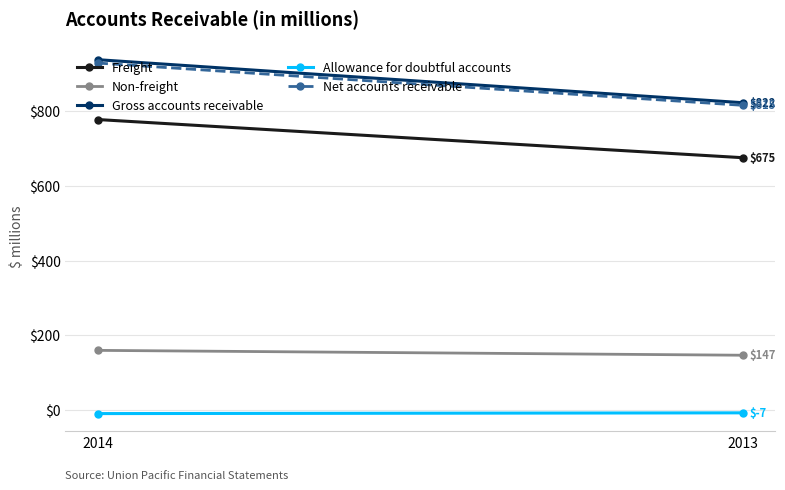

Which series changed the most between 2014 and 2013?

Gross accounts receivable